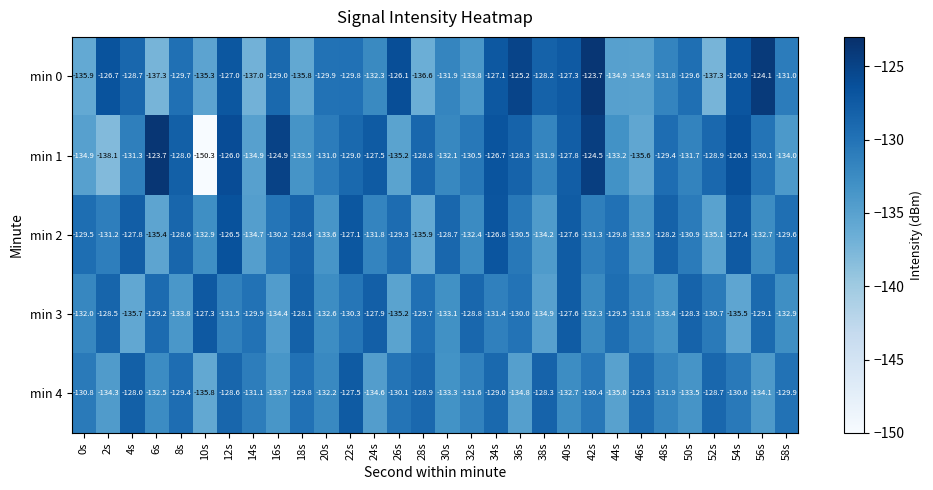

Which series has the largest total across all categories?

min 2